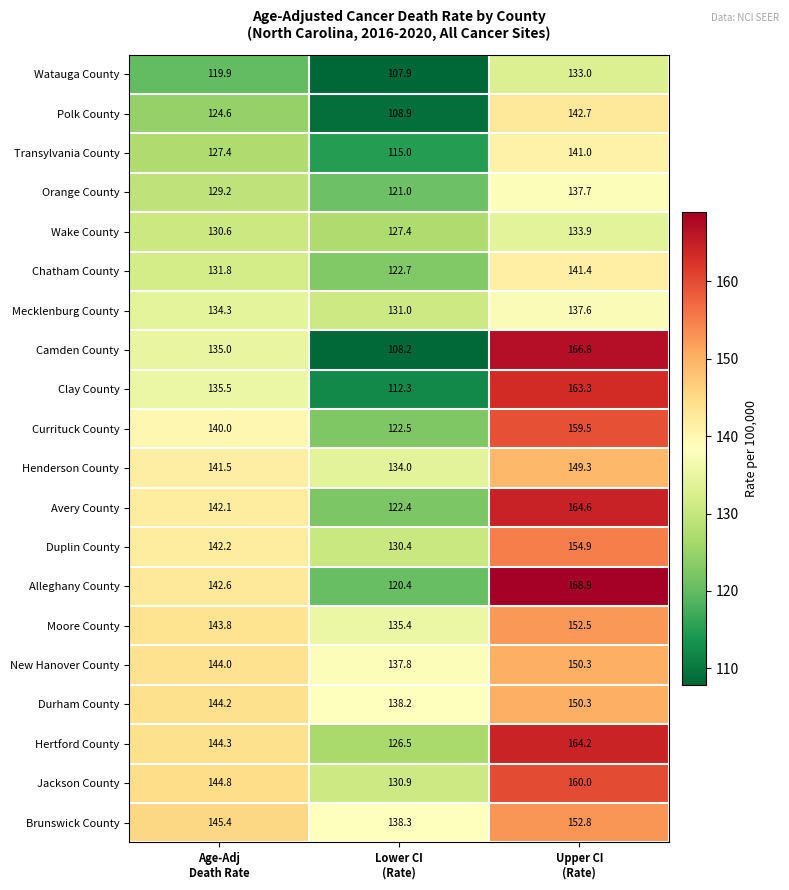

What is the greatest value displayed?

168.9